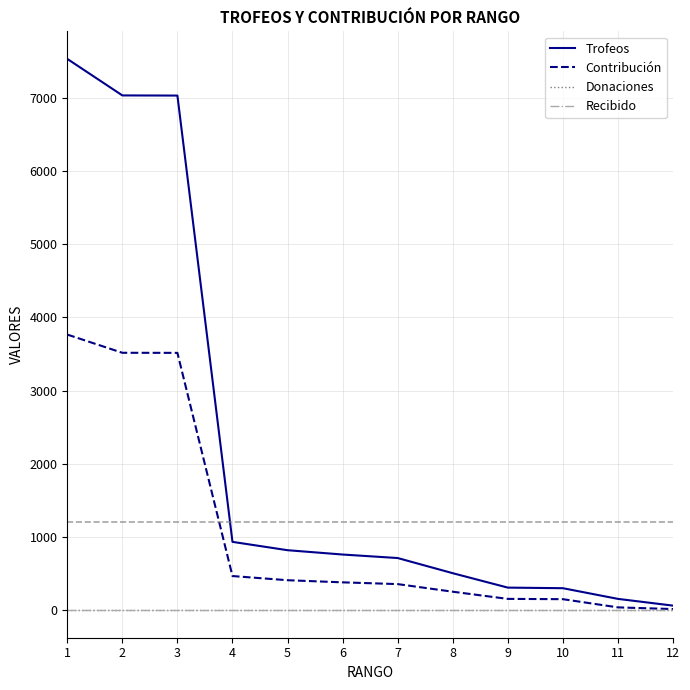

At how many categories does at least one series exceed 7316?

1